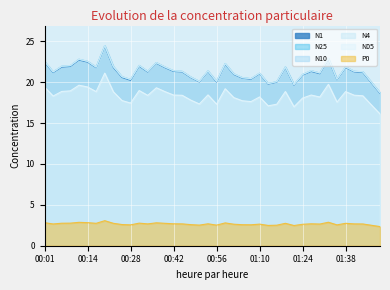

Reading right to left, transcribe all the data shown in this chart.

N1: 18.6	19.9	21.2	21.3	21.8	20.3	22.8	21.0	21.3	20.9	19.6	21.8	20.0	19.8	21.0	20.4	20.5	20.9	22.2	20.0	21.3	20.0	20.6	21.2	21.3	21.8	22.3	21.2	21.9	20.2	20.6	21.8	24.4	21.8	22.4	22.7	21.9	21.8	21.2	22.4
N25: 18.7	20.0	21.3	21.3	21.9	20.4	22.9	21.1	21.4	20.9	19.7	21.9	20.1	19.8	21.1	20.4	20.5	21.0	22.3	20.1	21.4	20.1	20.6	21.3	21.4	21.8	22.4	21.3	22.0	20.3	20.7	21.9	24.5	21.8	22.5	22.8	22.0	21.9	21.2	22.5
N10: 18.7	20.0	21.3	21.3	21.9	20.4	22.9	21.1	21.4	20.9	19.7	21.9	20.1	19.8	21.1	20.4	20.6	21.0	22.3	20.1	21.4	20.1	20.6	21.3	21.4	21.9	22.4	21.3	22.1	20.3	20.7	21.9	24.5	21.8	22.6	22.8	22.0	21.9	21.3	22.5
N4: 18.7	20.0	21.3	21.3	21.9	20.4	22.9	21.1	21.4	20.9	19.7	21.9	20.1	19.8	21.1	20.4	20.6	21.0	22.3	20.1	21.4	20.1	20.6	21.3	21.4	21.9	22.4	21.3	22.0	20.3	20.7	21.9	24.5	21.8	22.5	22.8	22.0	21.9	21.2	22.5
N05: 16.1	17.2	18.3	18.4	18.8	17.6	19.7	18.2	18.4	18.1	17.0	18.9	17.3	17.1	18.2	17.6	17.7	18.1	19.2	17.3	18.4	17.3	17.8	18.4	18.4	18.8	19.3	18.4	19.0	17.4	17.8	18.8	21.1	18.8	19.4	19.6	18.9	18.9	18.3	19.4
P0: 2.3	2.5	2.7	2.7	2.7	2.5	2.9	2.6	2.7	2.6	2.5	2.7	2.5	2.5	2.6	2.6	2.6	2.6	2.8	2.5	2.7	2.5	2.6	2.7	2.7	2.7	2.8	2.7	2.8	2.5	2.6	2.7	3.1	2.7	2.8	2.9	2.8	2.8	2.7	2.8